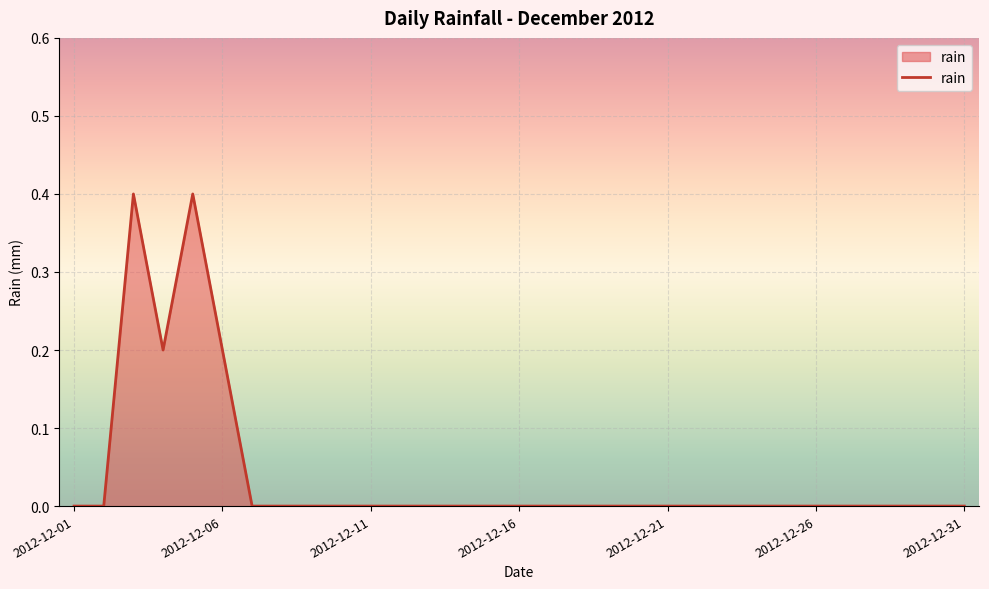

What is the difference between the maximum and minimum values?

0.4